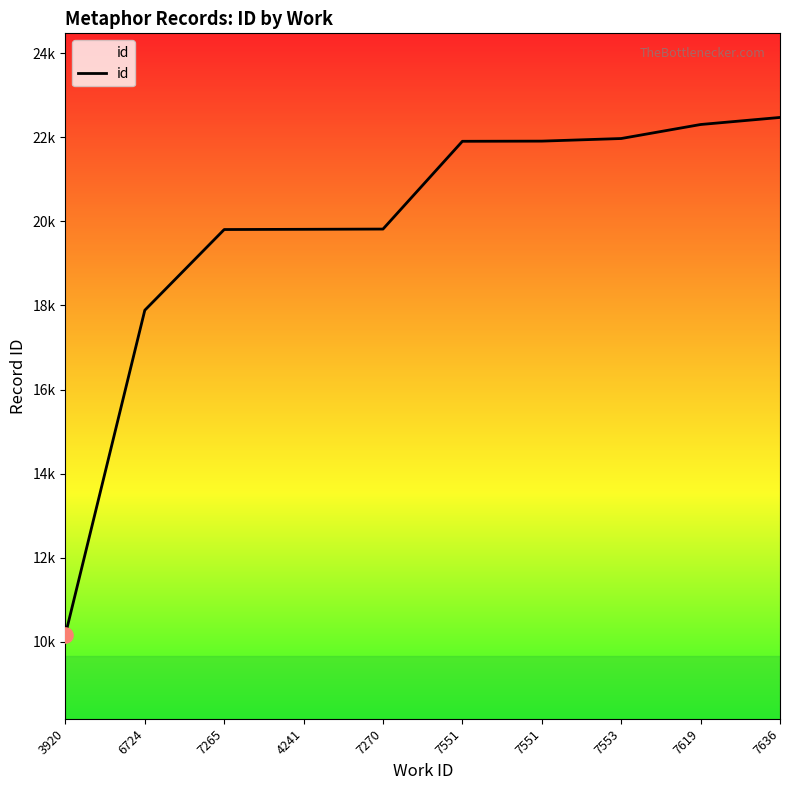

Between 6724 and 7265, which is larger?

7265